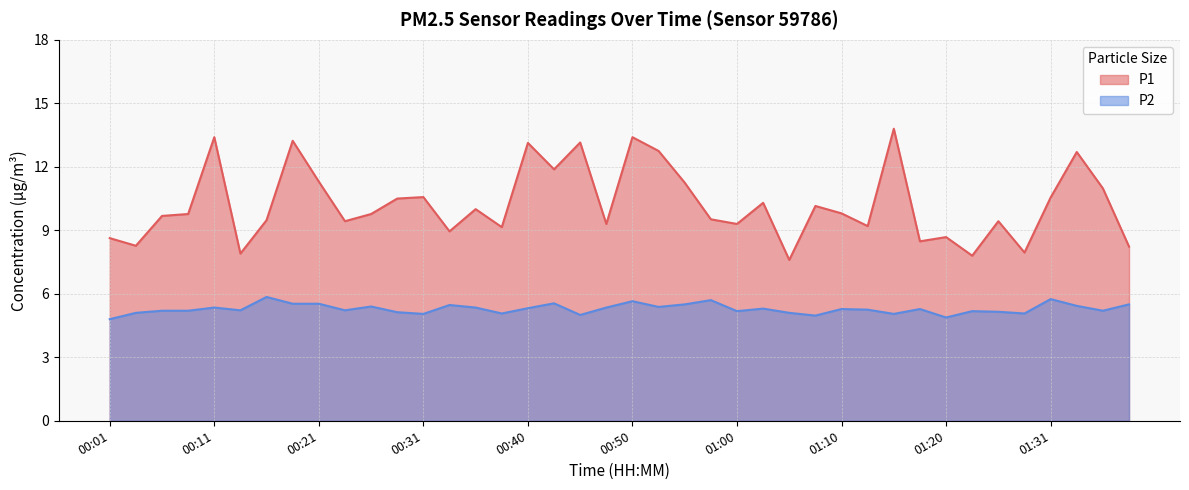

What is the label of the 14th point from the right?

01:05